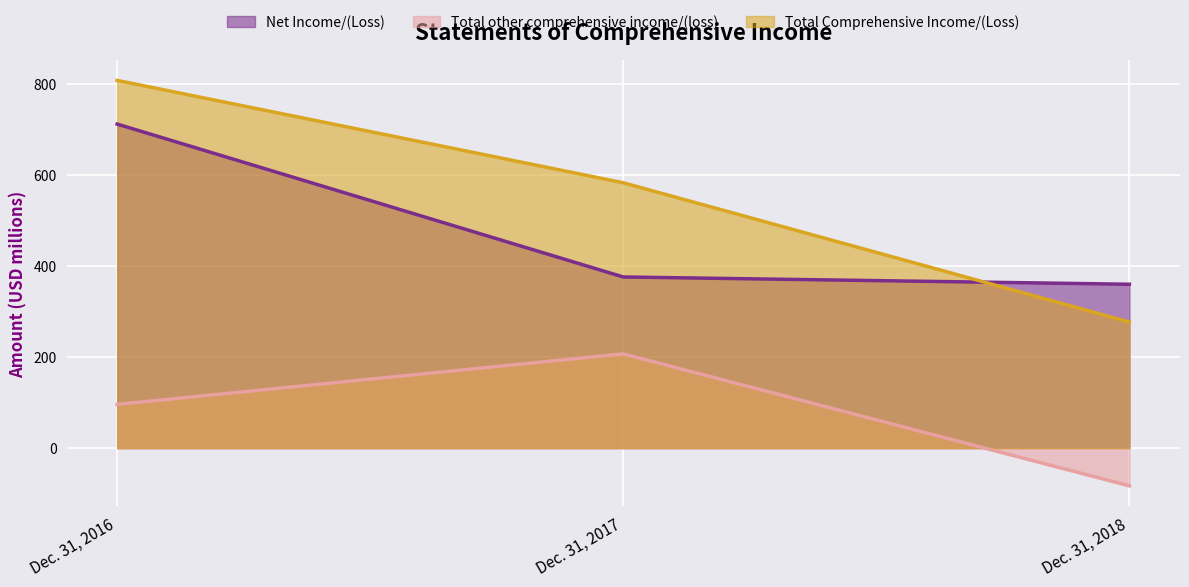

What is the smallest value displayed?

-83